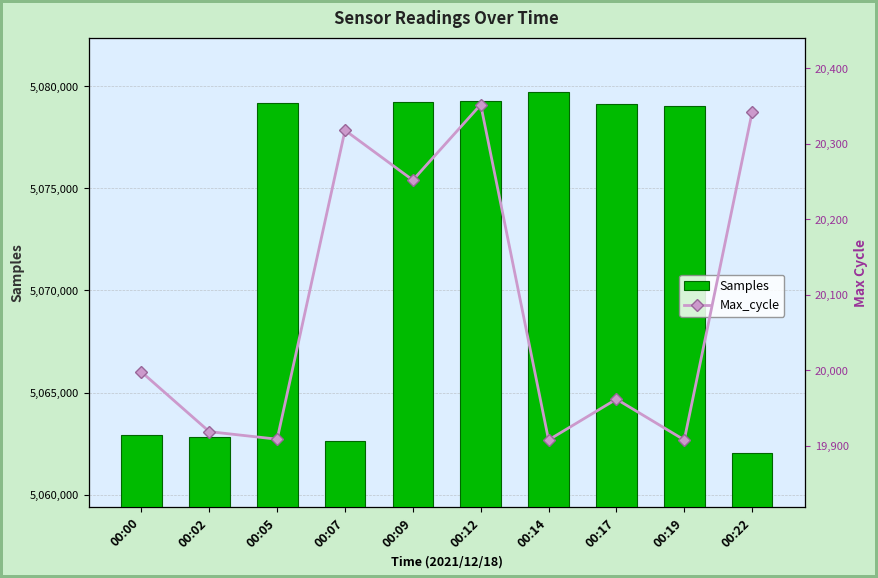

Reading right to left, list all the values displayed in this chart.

Samples: 5062054	5079006	5079141	5079728	5079252	5079241	5062656	5079195	5062814	5062918
Max_cycle: 20342	19908	19962	19908	20352	20252	20318	19909	19919	19998